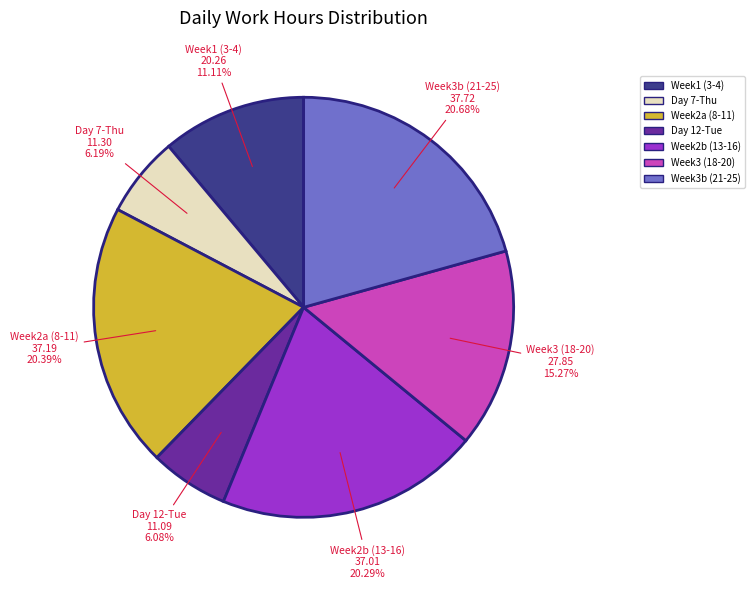

Does any single category account for the majority?

No